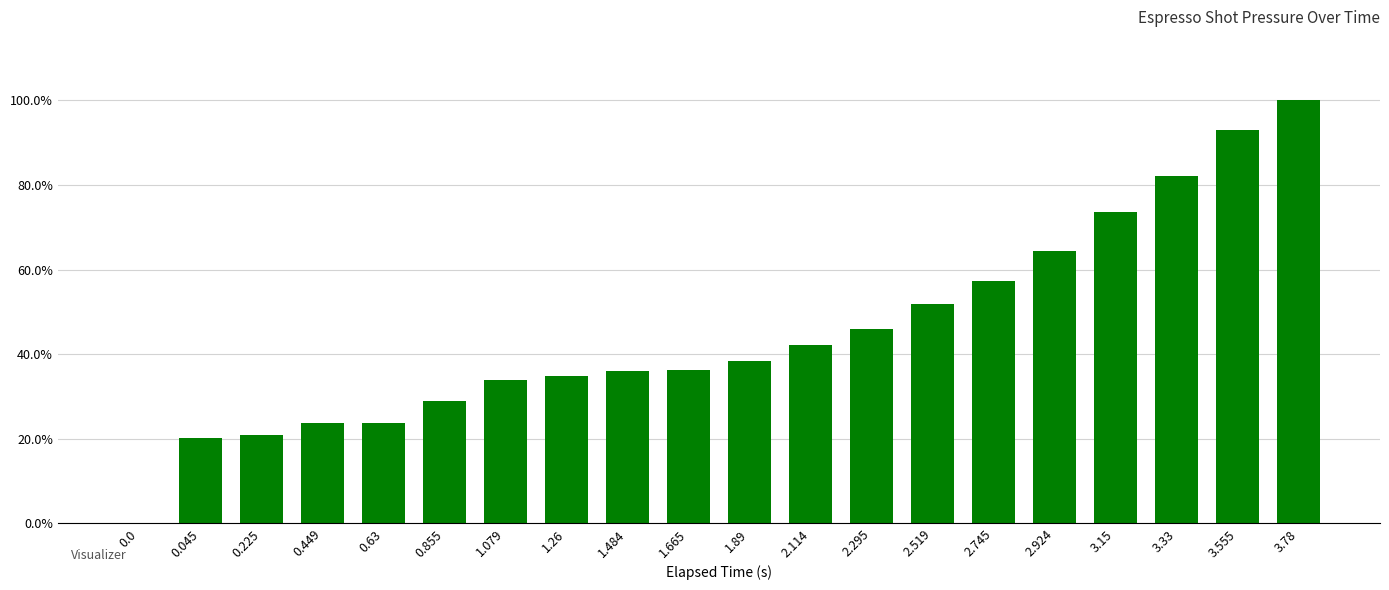

Are the bars horizontal?

No